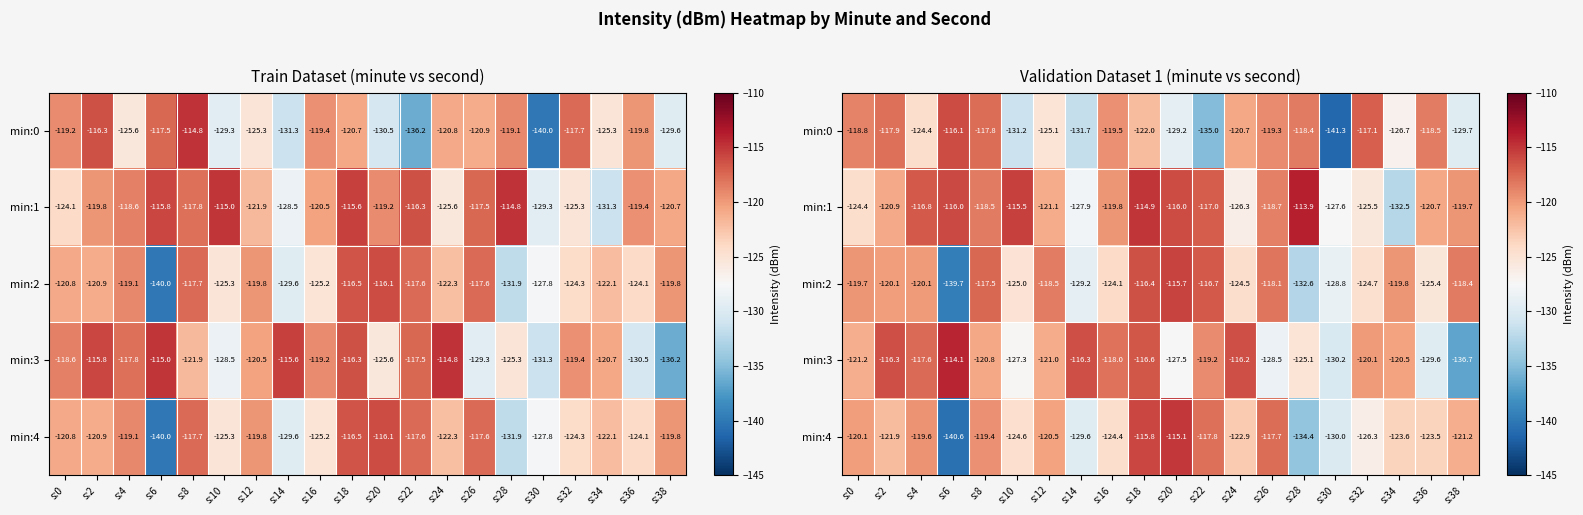

List the series in order of their peak value, lowest first.

min:0, min:2, min:4, min:3, min:1